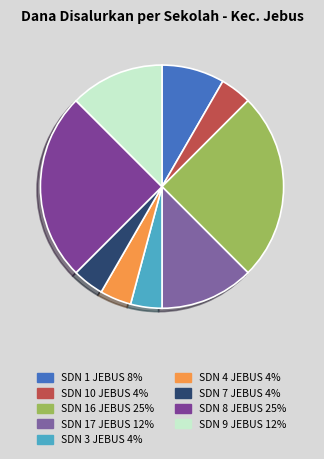

How many slices are in this pie chart?

9